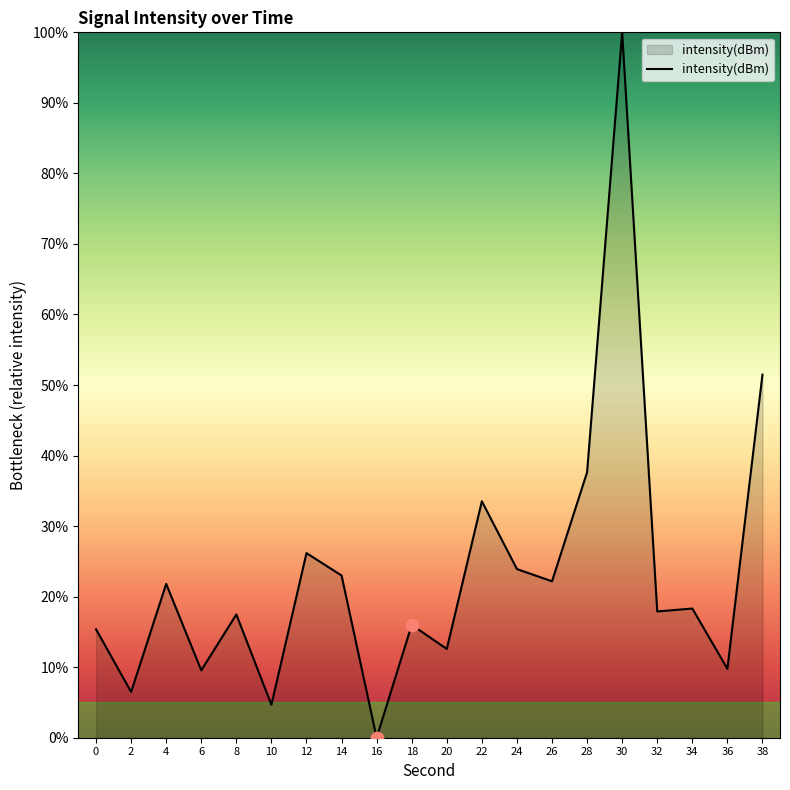

What is the ratio of the value at 22 to the value at 20?

2.7